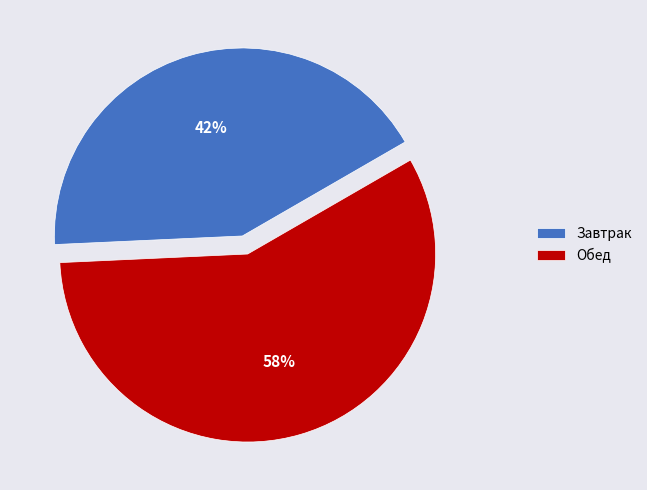

Rank the categories by value from lowest to highest.

Завтрак, Обед